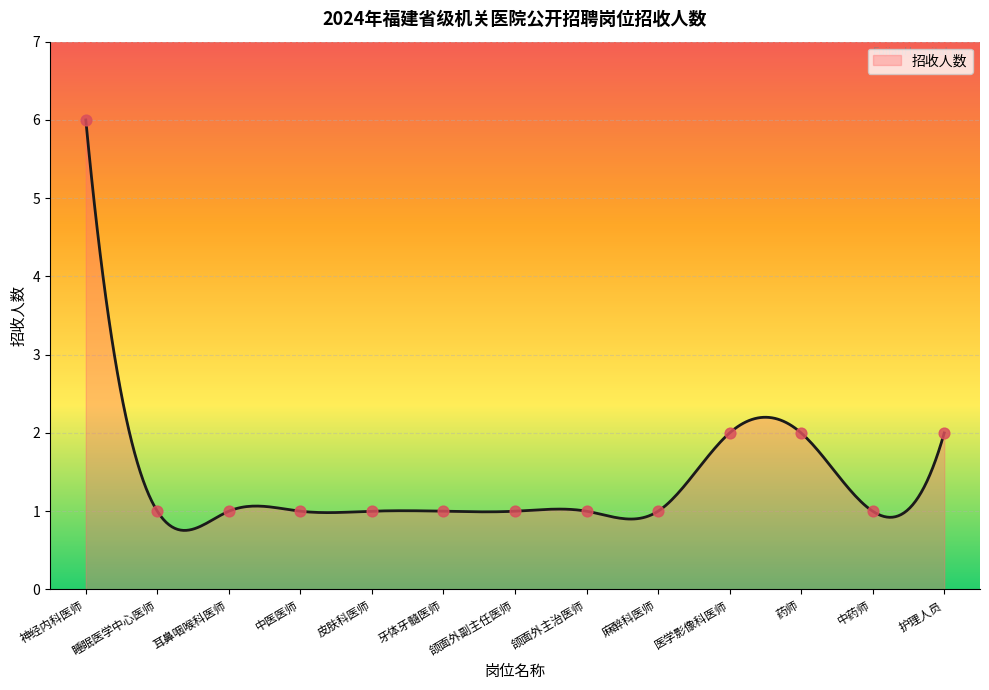

What is the change in value from 药师 to 中药师?

-1